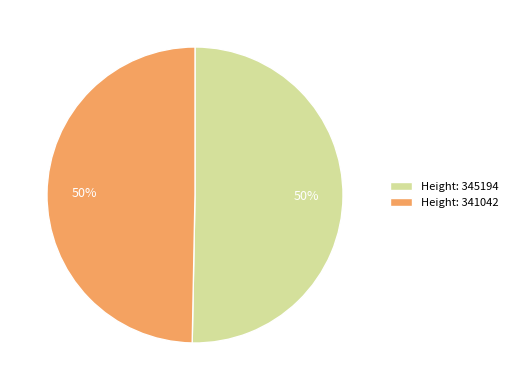

How many segments does this pie chart have?

2